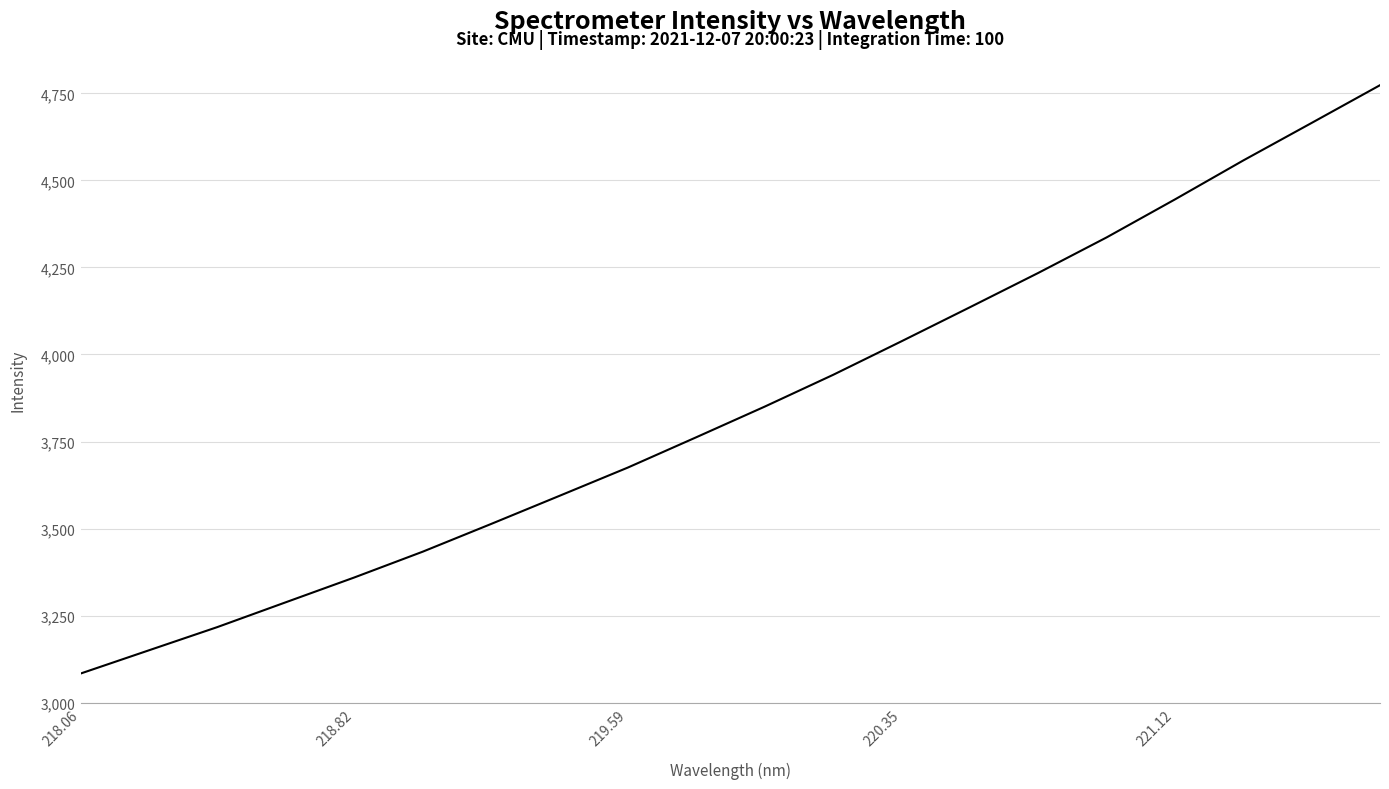

What is the minimum value shown in the chart?

3083.5